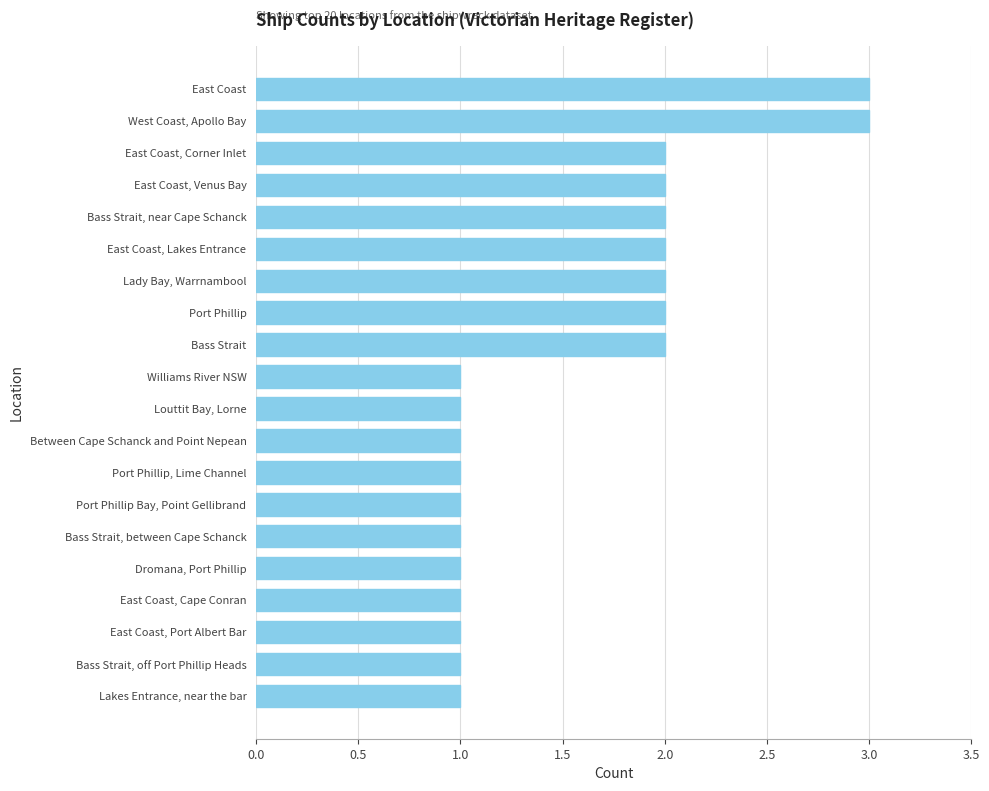

What is the change in value from East Coast, Cape Conran to Port Phillip?

+1